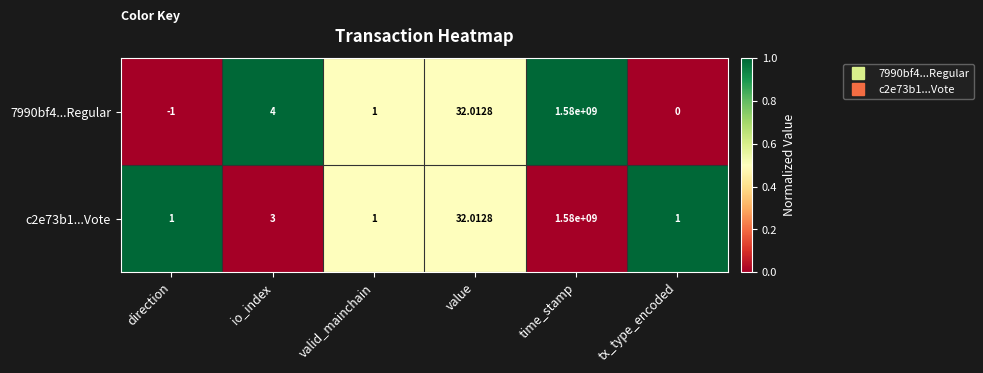

How many categories are shown in the chart?

6